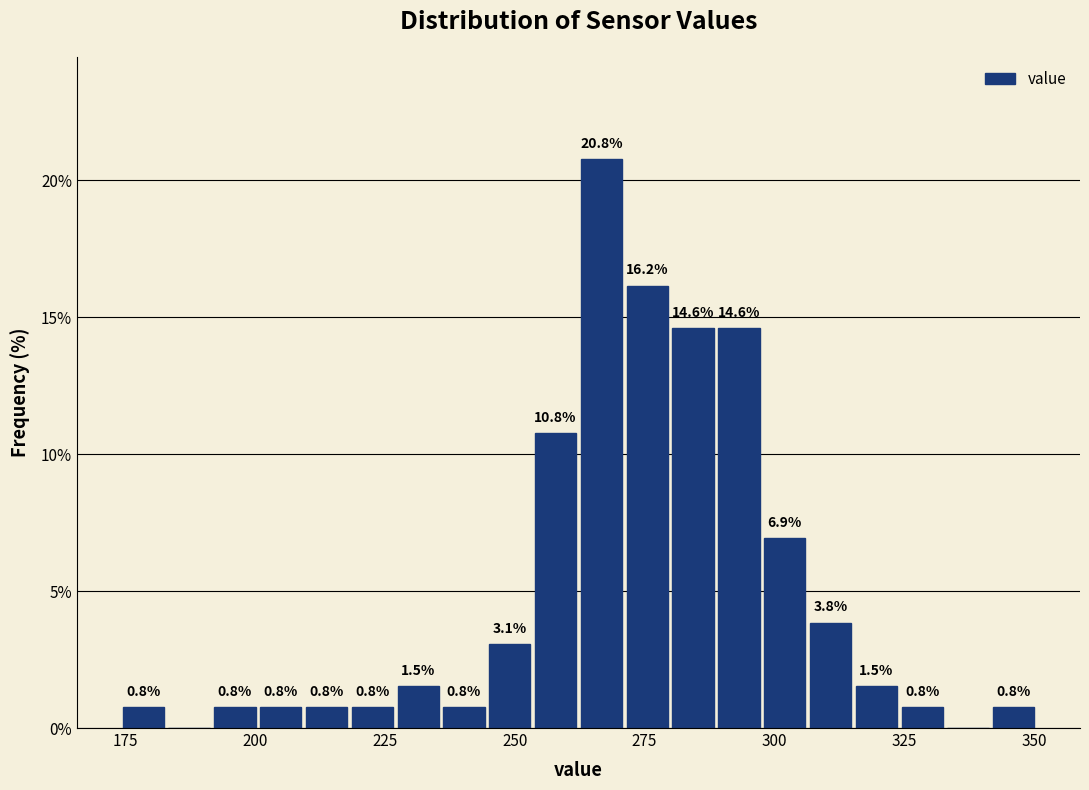

Read against the x-axis, roughly where is the centre of the tallest bar?

265